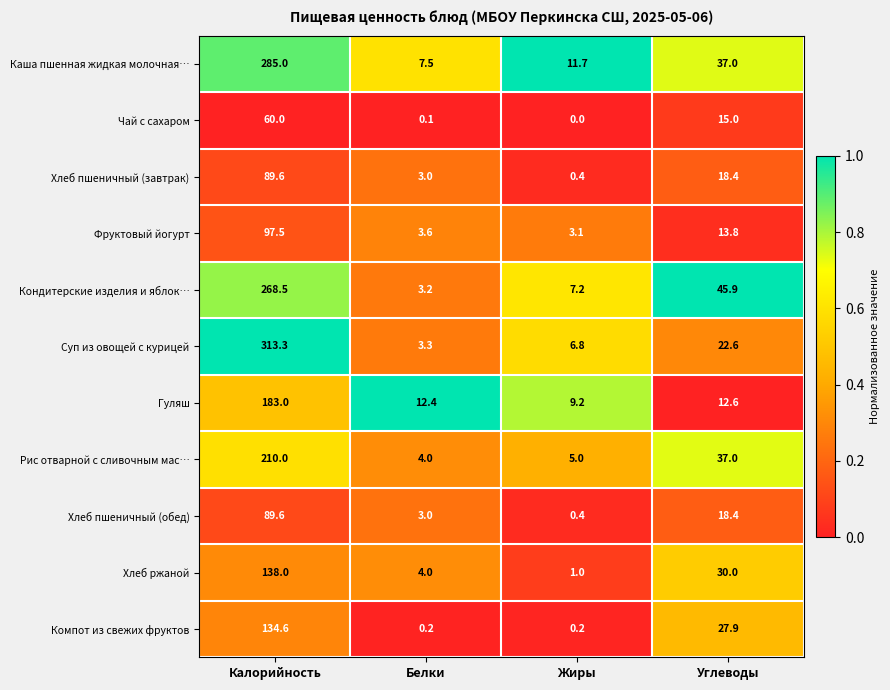

The Хлеб ржаной series shows 6.0 at Белки. True or false?

False